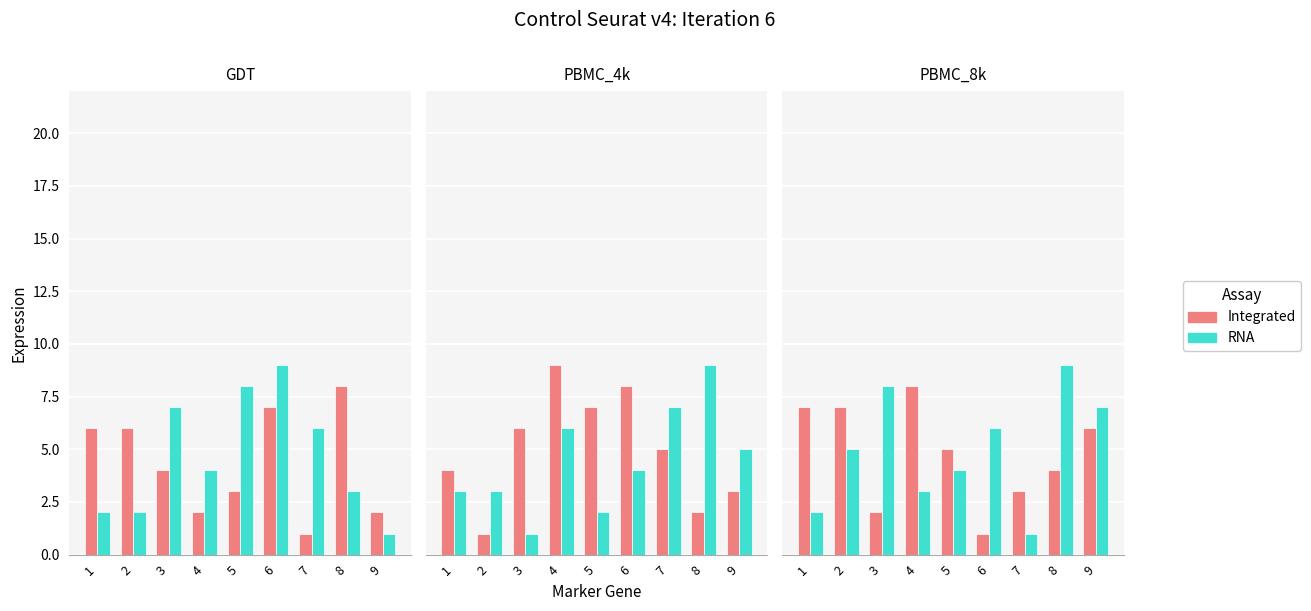

Which series changed the most between 3 and 6?

RNA